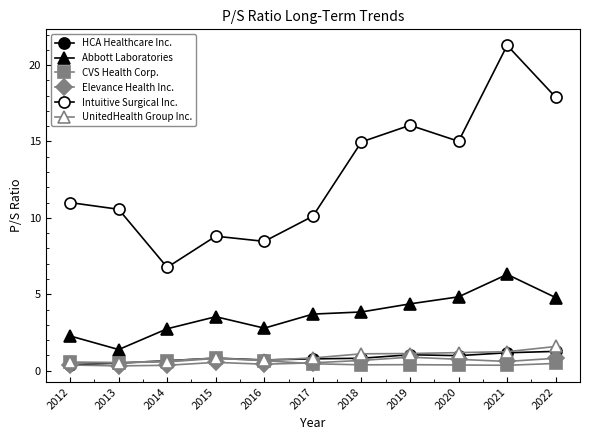

The value of HCA Healthcare Inc. at 2012 is 0.6. True or false?

False